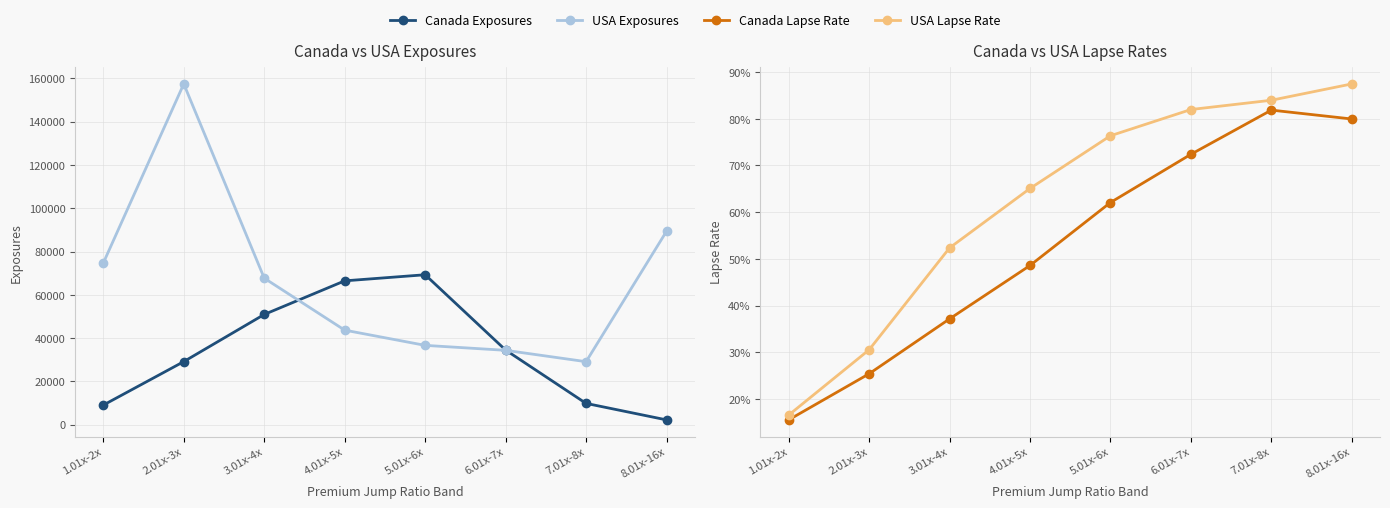

Reading left to right, extract all data points from this chart.

Canada Exposures: 9032.5	29131.5	50924.1	66460.4	69278.4	34468.5	9820.2	2193.9
USA Exposures: 74713.6	157486.6	67698.2	43675.4	36638.6	34346.3	29096.5	89373.0
Canada Lapse Rate: 0.2	0.3	0.4	0.5	0.6	0.7	0.8	0.8
USA Lapse Rate: 0.2	0.3	0.5	0.7	0.8	0.8	0.8	0.9